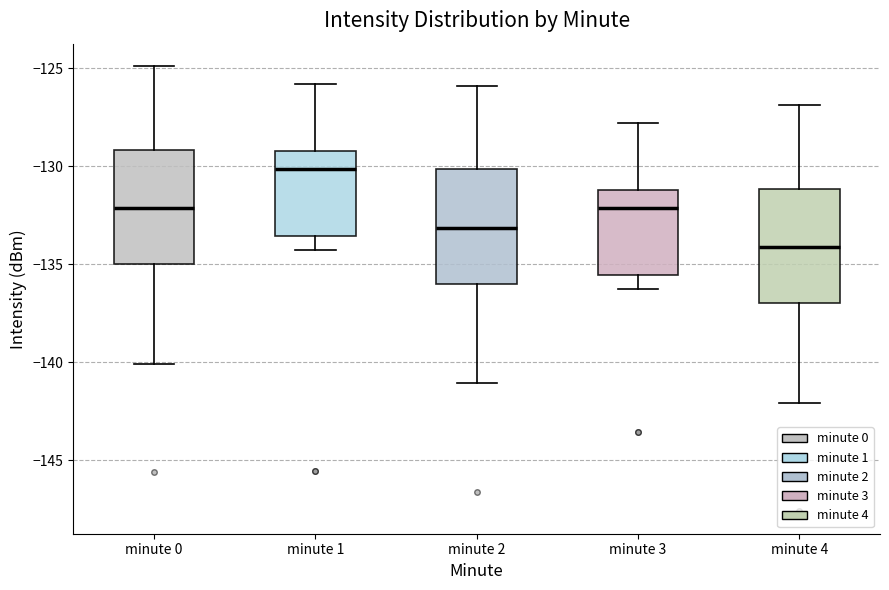

Reading left to right, transcribe this box plot: for each box, give where its median line is, the range the box spans, and where its two whiskers end, as read against the y-axis. The values are not printed on the chart, so give them approximately, as read against the axis.

minute 0: median -132.0, box -135.0 to -129.0, whiskers -140.0 to -125.0
minute 1: median -130.0, box -133.5 to -129.0, whiskers -134.5 to -126.0
minute 2: median -133.0, box -136.0 to -130.0, whiskers -141.0 to -126.0
minute 3: median -132.0, box -135.5 to -131.0, whiskers -136.5 to -128.0
minute 4: median -134.0, box -137.0 to -131.0, whiskers -142.0 to -127.0